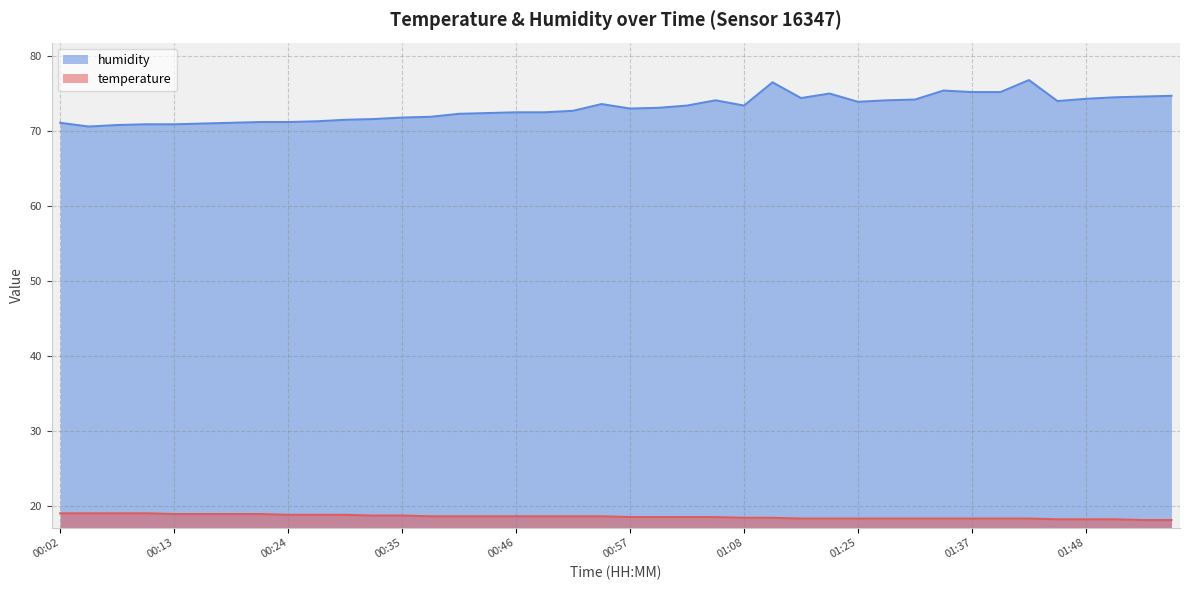

In humidity, how many points are higher than both neighbors (excluding endpoints)?

6